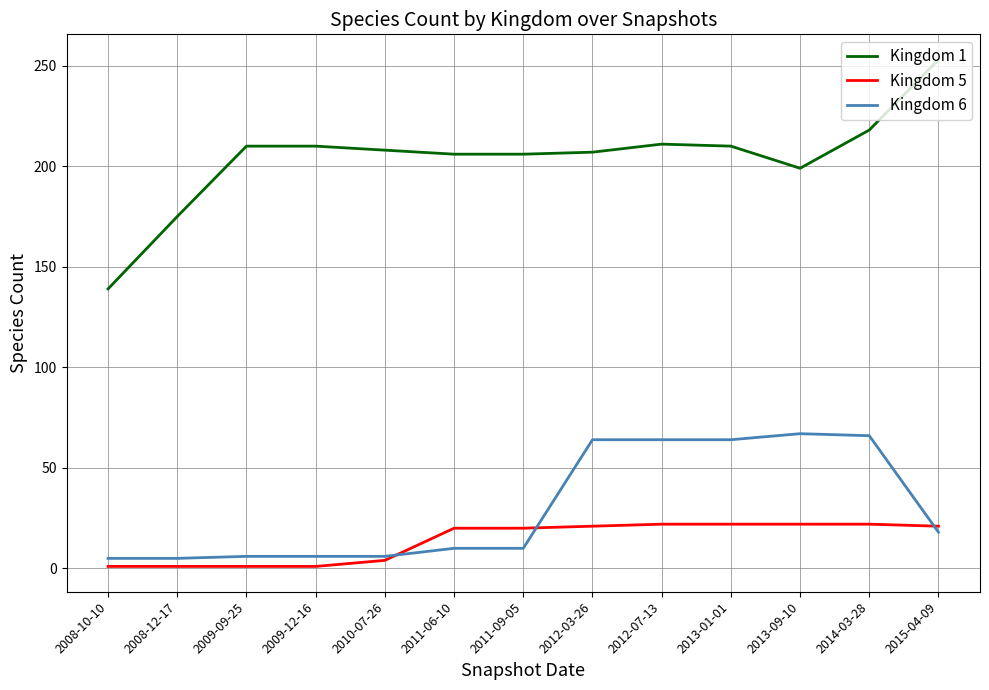

At which category is the sum across all series the highest?

2014-03-28